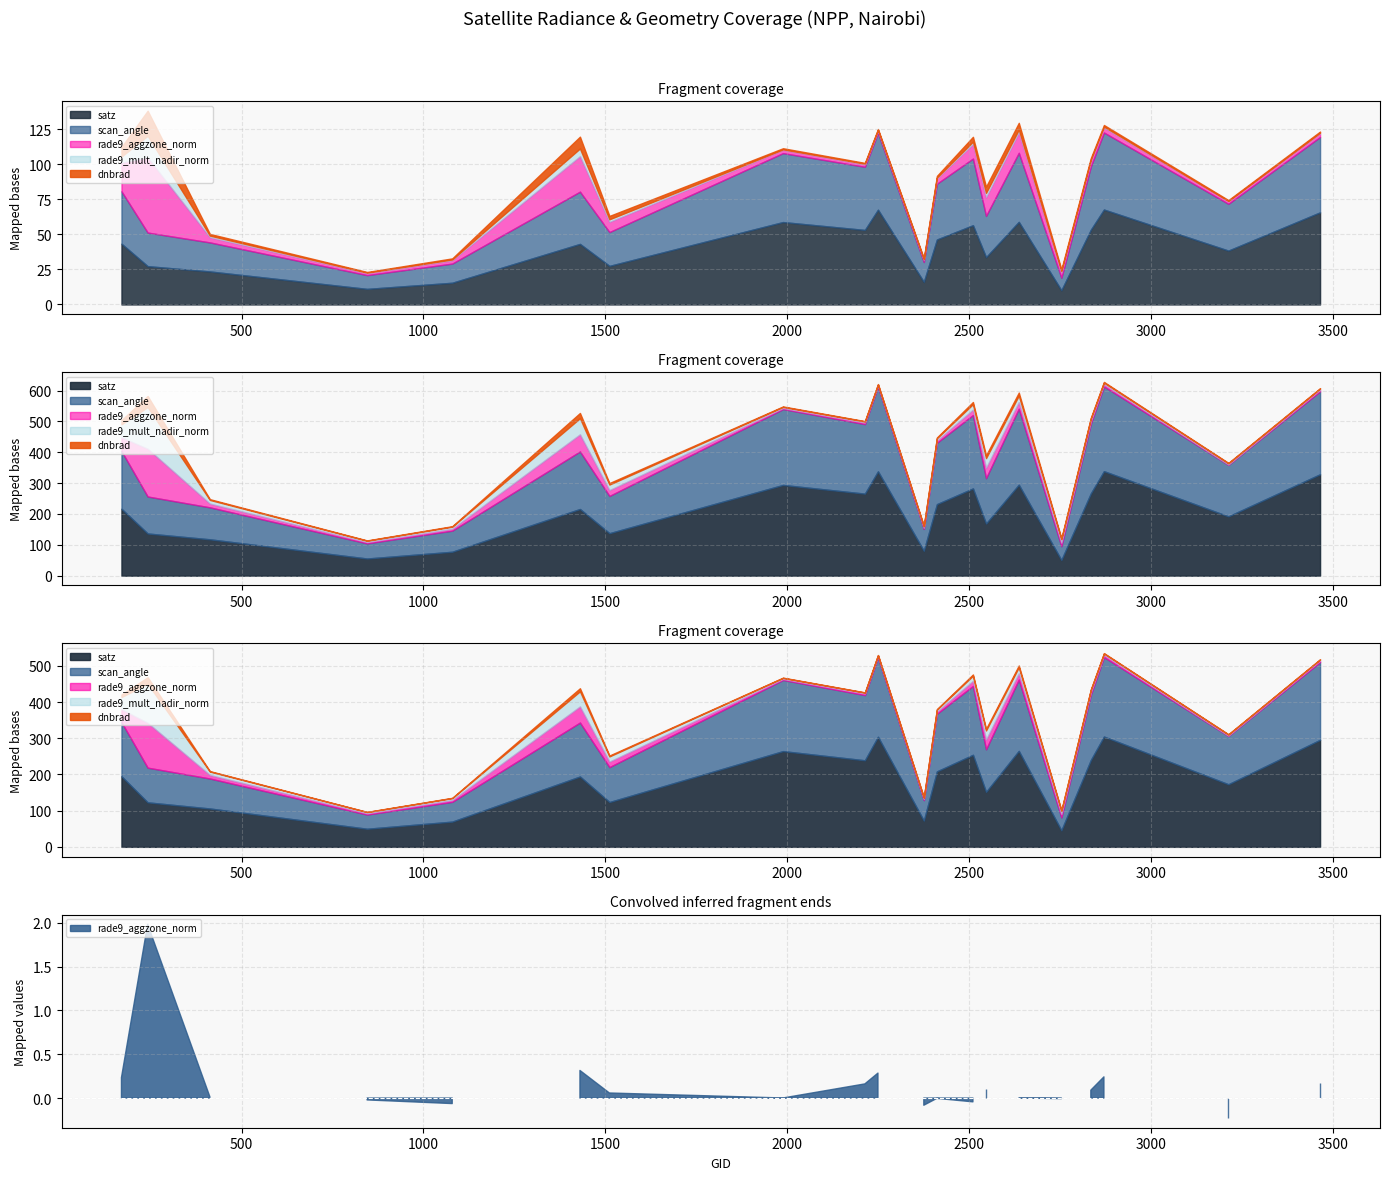

True or false: dnbrad and rade9_mult_nadir_norm intersect in this chart.

False